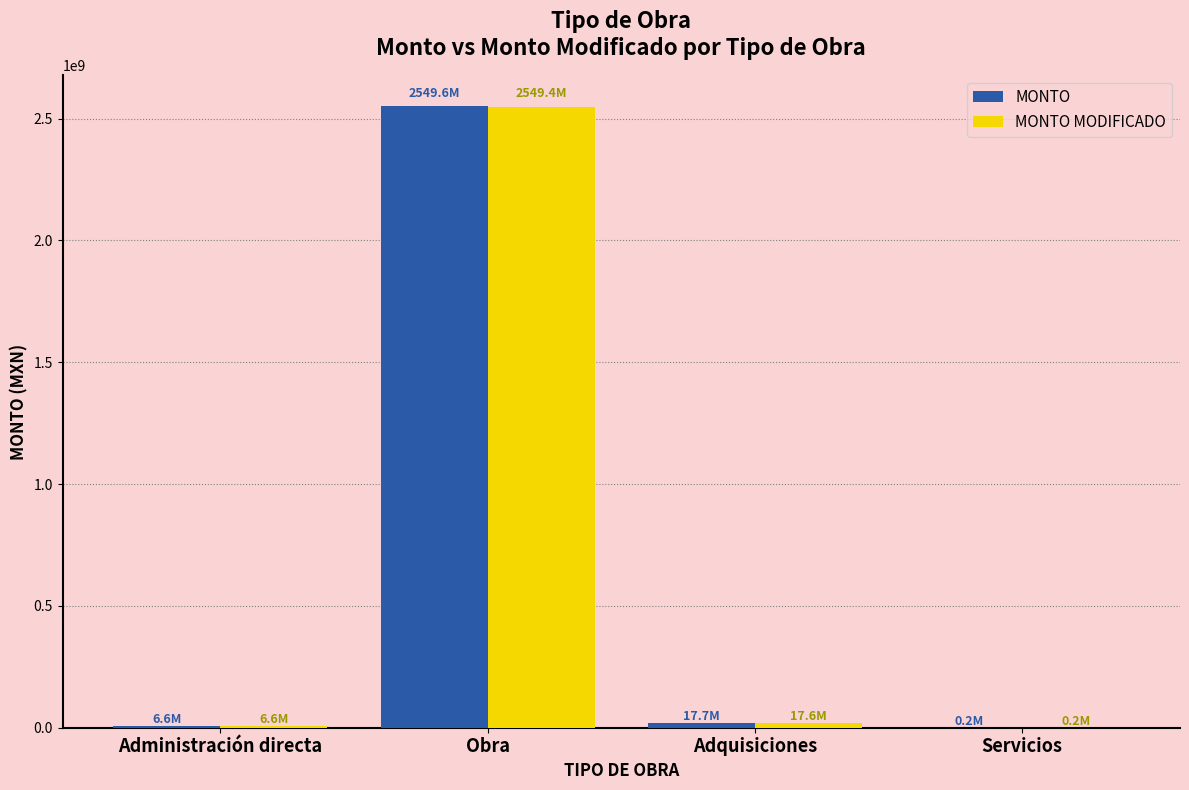

At which category is the sum across all series the highest?

Obra